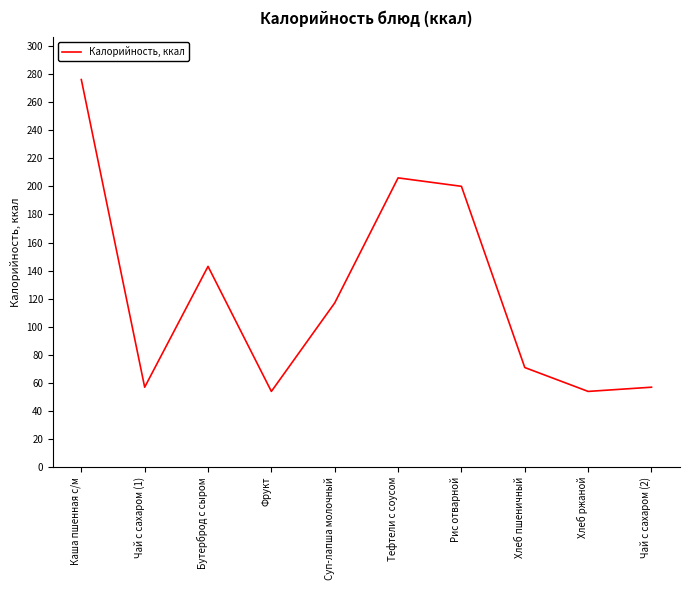

Reading left to right, what are all the values shown in this chart?

Каша пшенная с/м=276	Чай с сахаром (1)=57	Бутерброд с сыром=143	Фрукт=54	Суп-лапша молочный=117	Тефтели с соусом=206	Рис отварной=200	Хлеб пшеничный=71	Хлеб ржаной=54	Чай с сахаром (2)=57